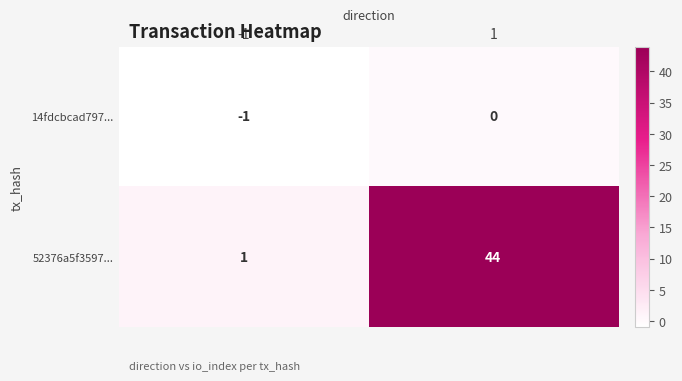

At how many categories does at least one series exceed 16?

1